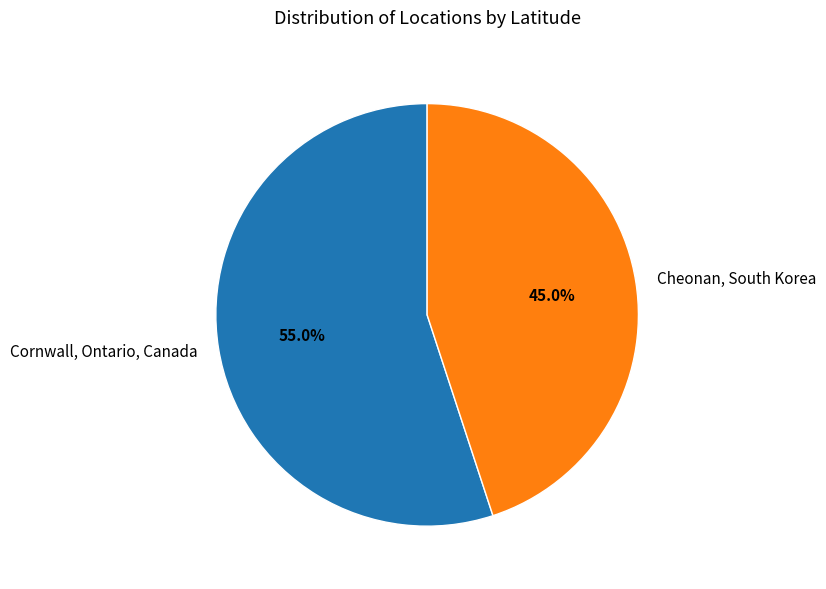

Which category has the biggest portion of the pie?

Cornwall, Ontario, Canada